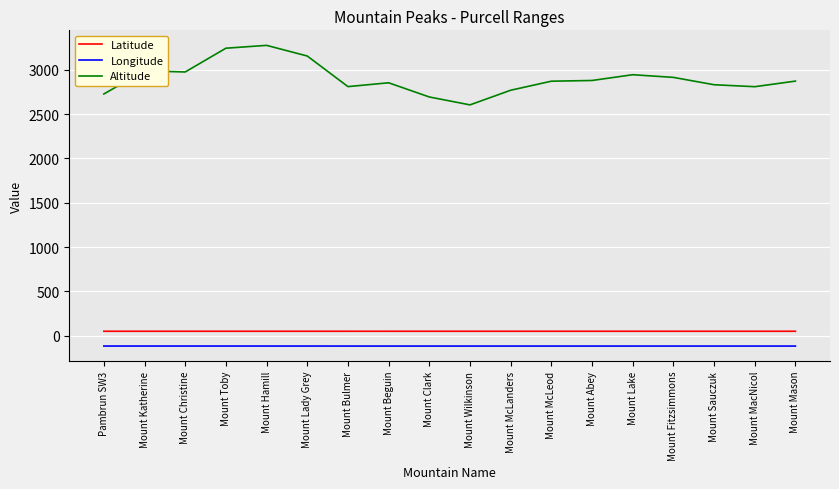

Which series has the largest range (max minus min)?

Altitude